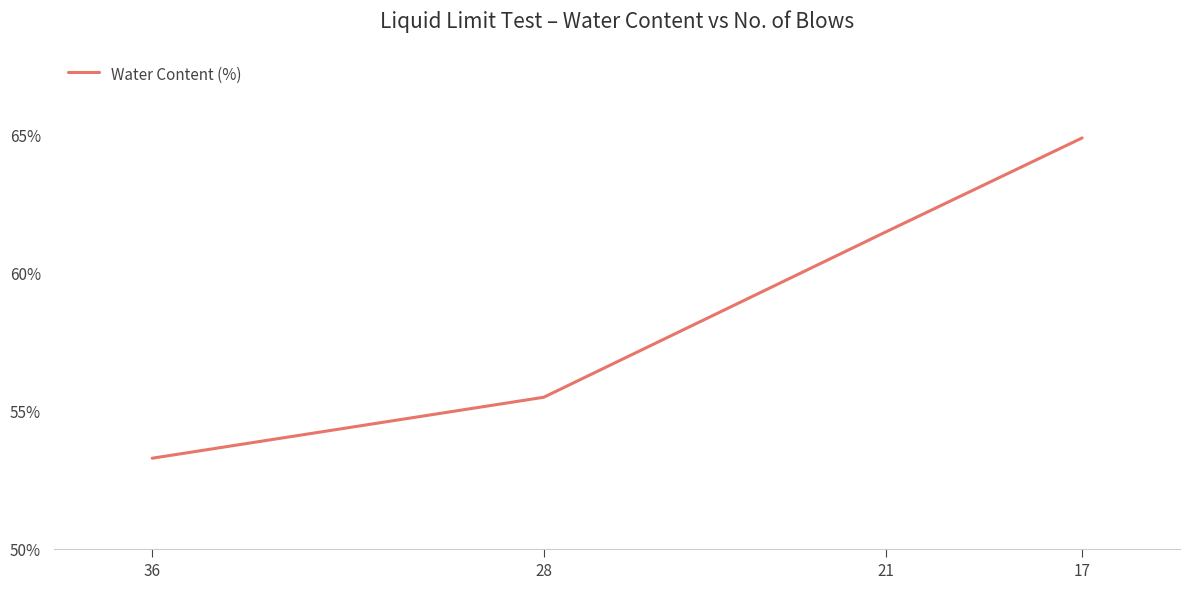

How many values exceed 61?

2